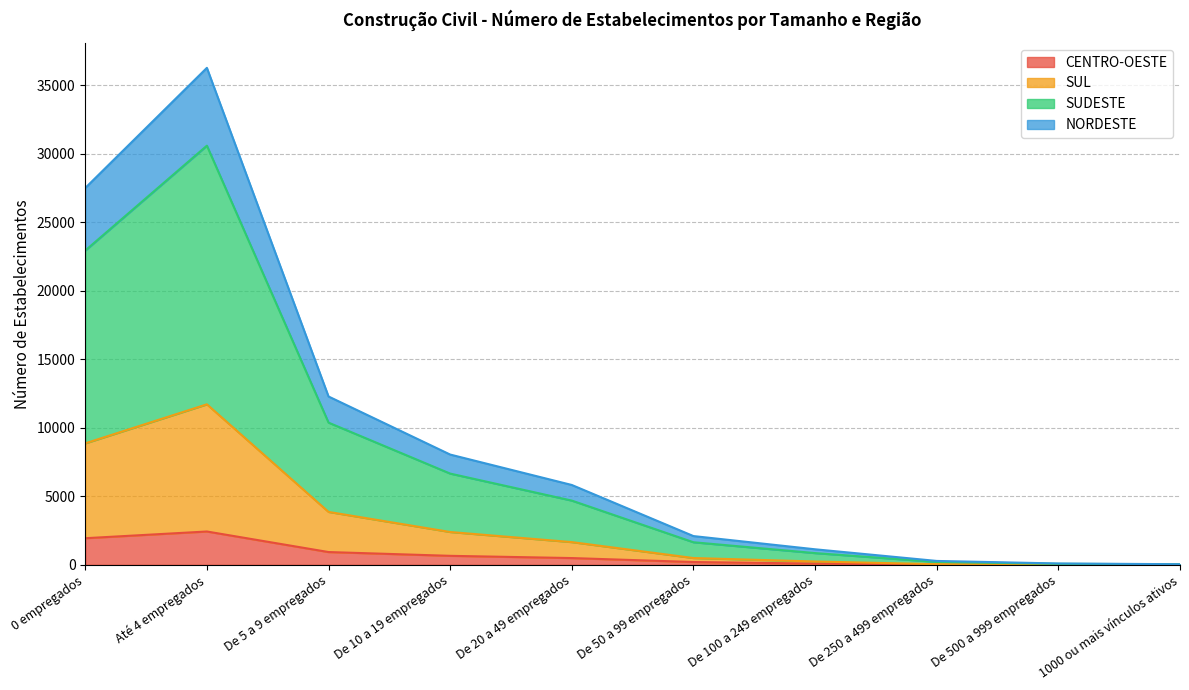

Reading left to right, what are all the values shown in this chart?

CENTRO-OESTE: 1943	2433	934	658	495	206	91	16	10	5
SUL: 8864	11712	3862	2396	1659	497	245	48	20	12
SUDESTE: 22931	30582	10376	6658	4687	1648	857	215	73	44
NORDESTE: 27495	36259	12283	8047	5827	2099	1135	285	100	46